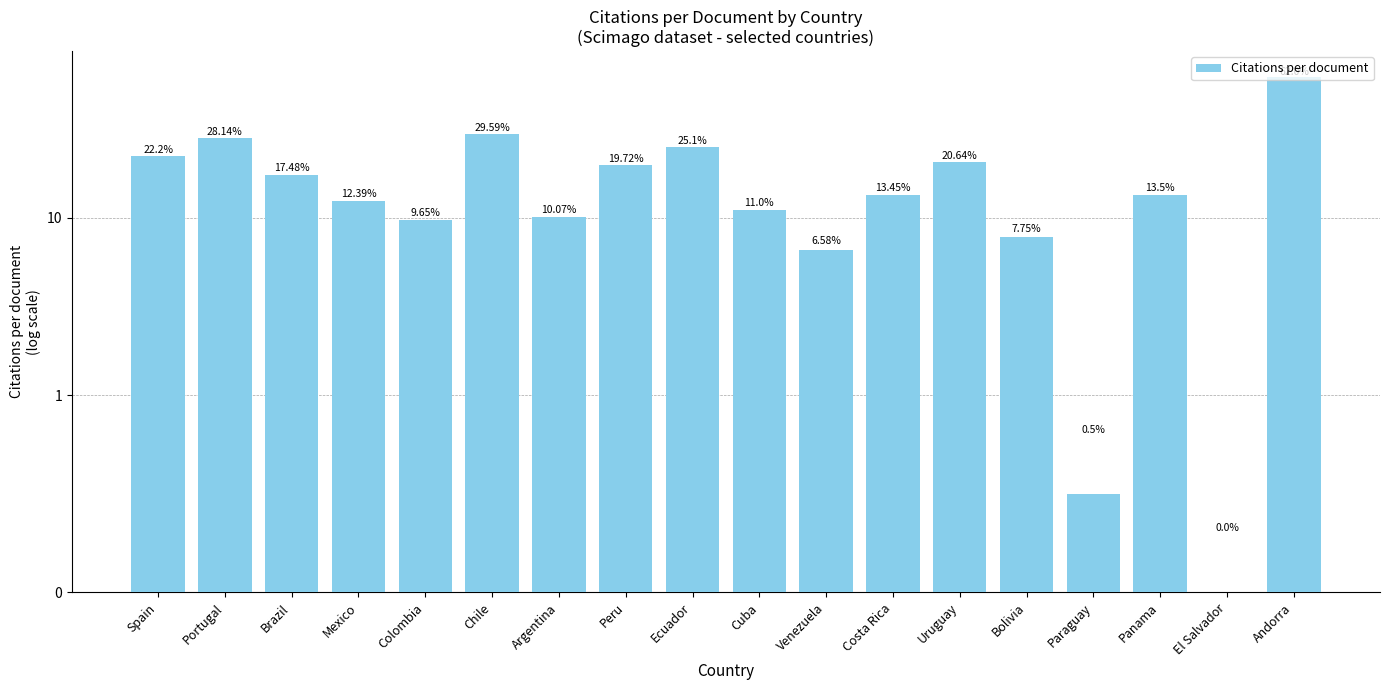

Are the bars grouped side by side (vs. stacked)?

No